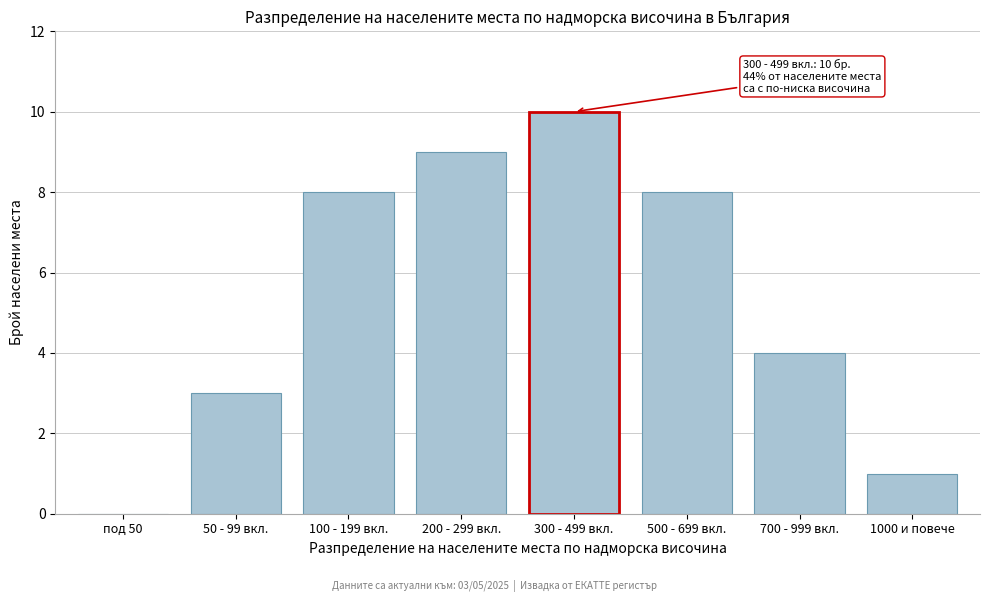

Reading left to right, extract all data points from this chart.

под 50=0	50 - 99 вкл.=3	100 - 199 вкл.=8	200 - 299 вкл.=9	300 - 499 вкл.=10	500 - 699 вкл.=8	700 - 999 вкл.=4	1000 и повече=1